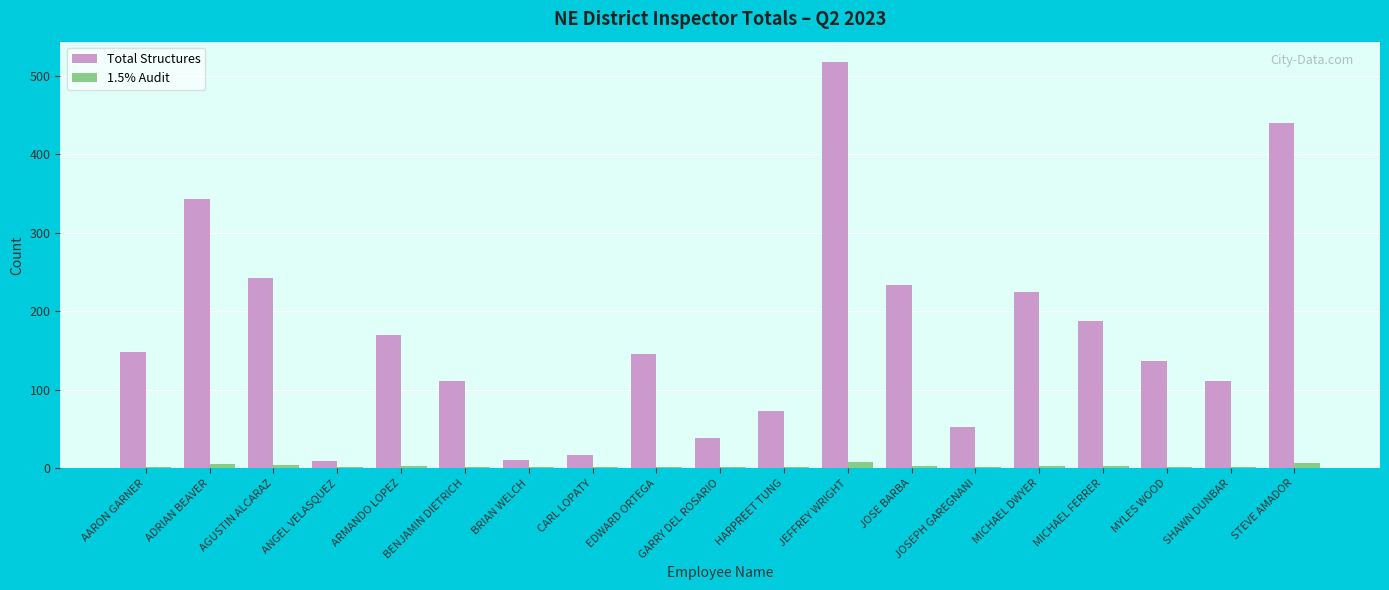

What is the maximum value shown in the chart?

518